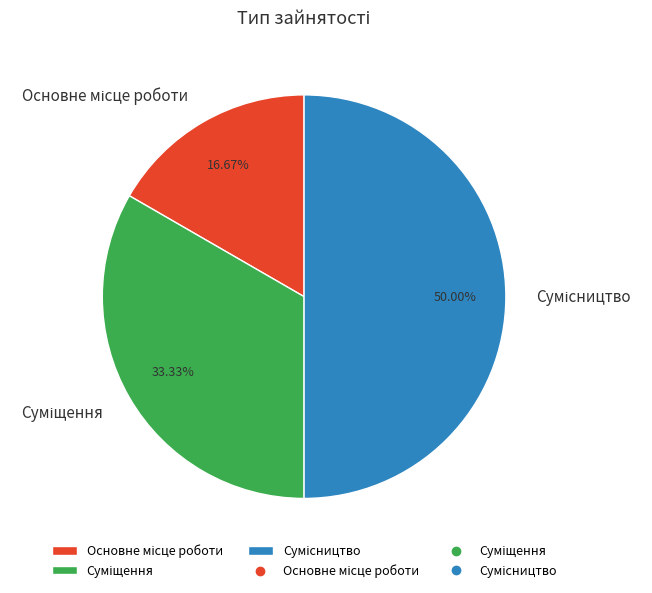

What is the change in value from Основне місце роботи to Сумісництво?

+2